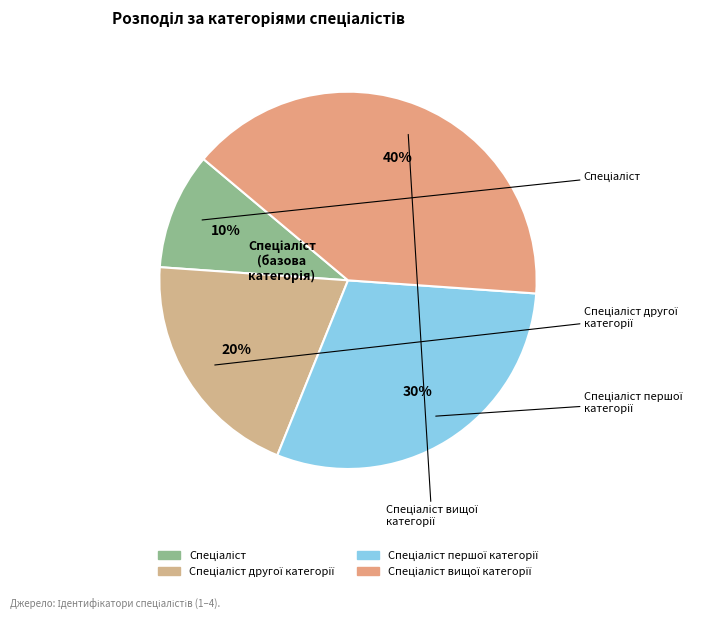

Count the number of slices in the pie.

4